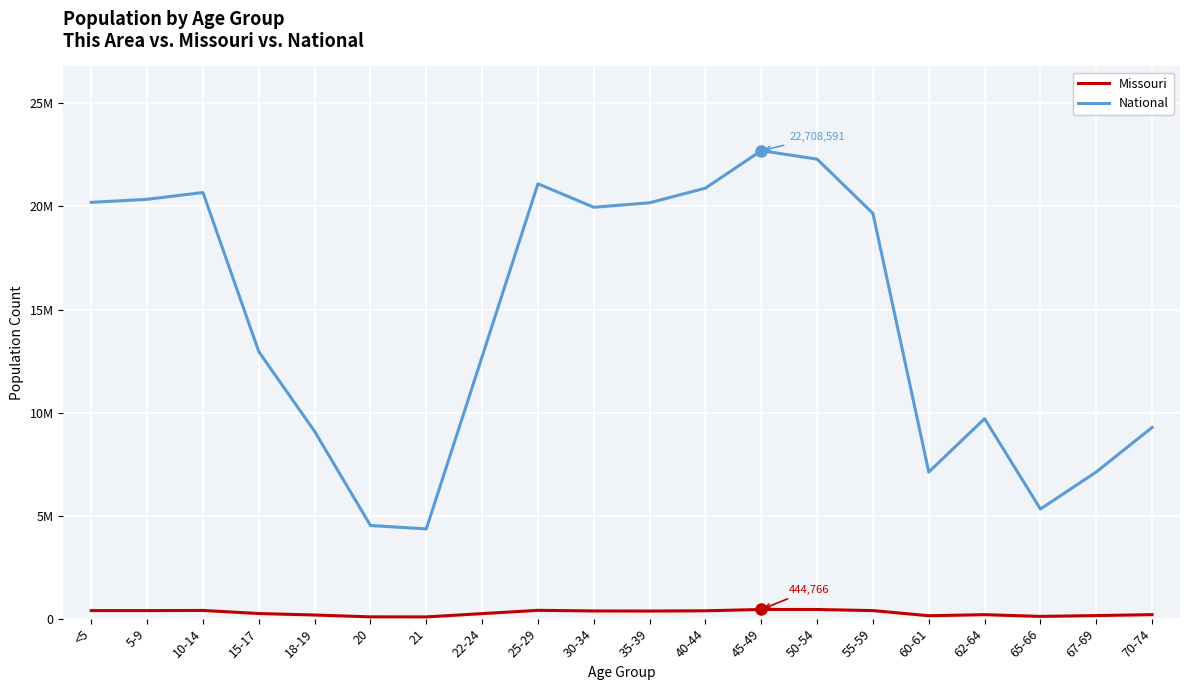

True or false: National and Missouri cross at least once.

False